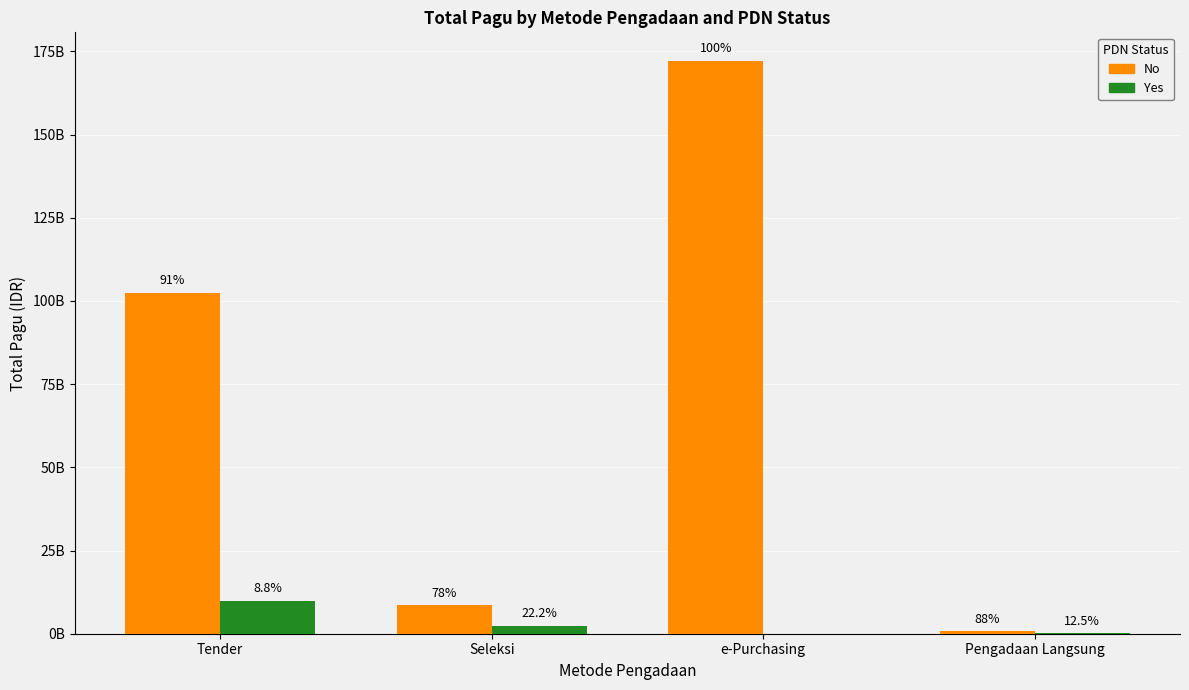

The No series shows 685570000 at Pengadaan Langsung. True or false?

True